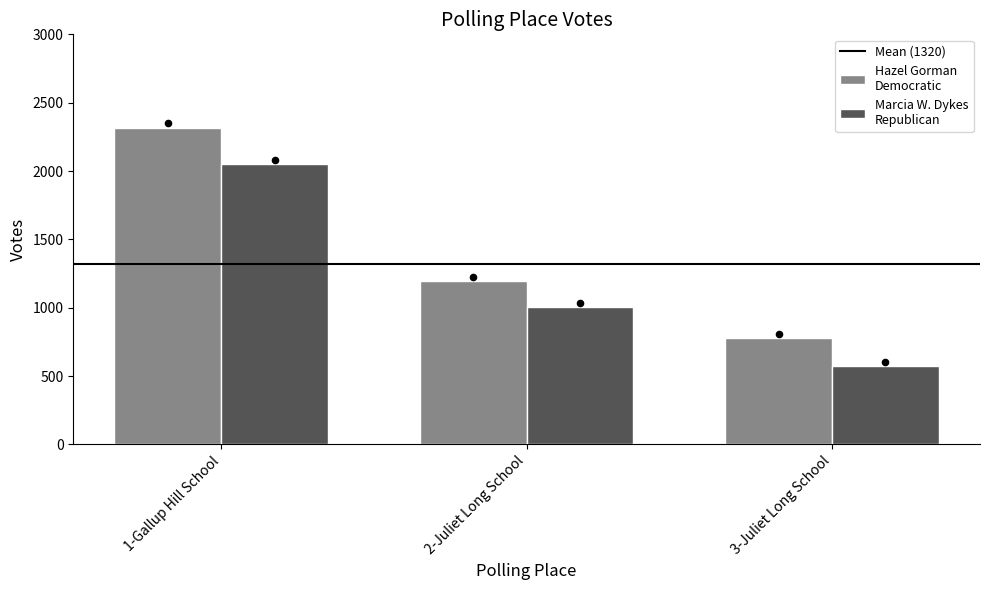

At which category is the sum across all series the highest?

1-Gallup Hill School